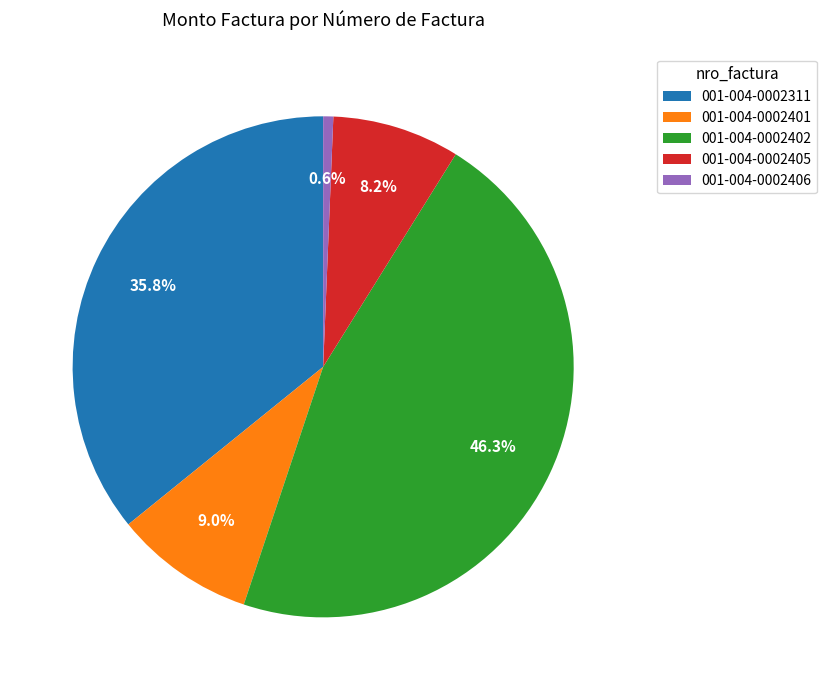

Is there any slice that represents more than half of the pie?

No